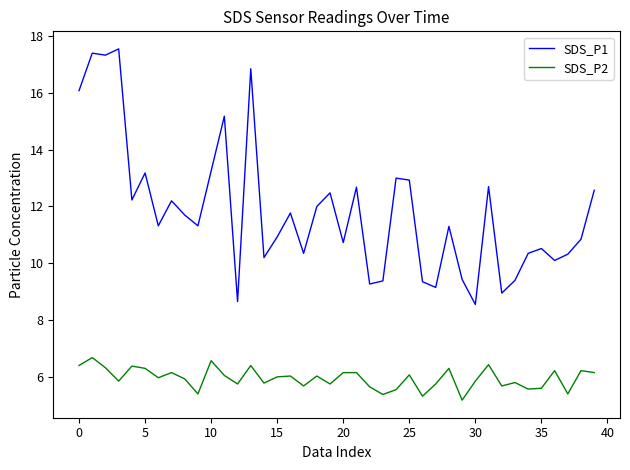

In SDS_P1, how many points are higher than both neighbors (excluding endpoints)?

13